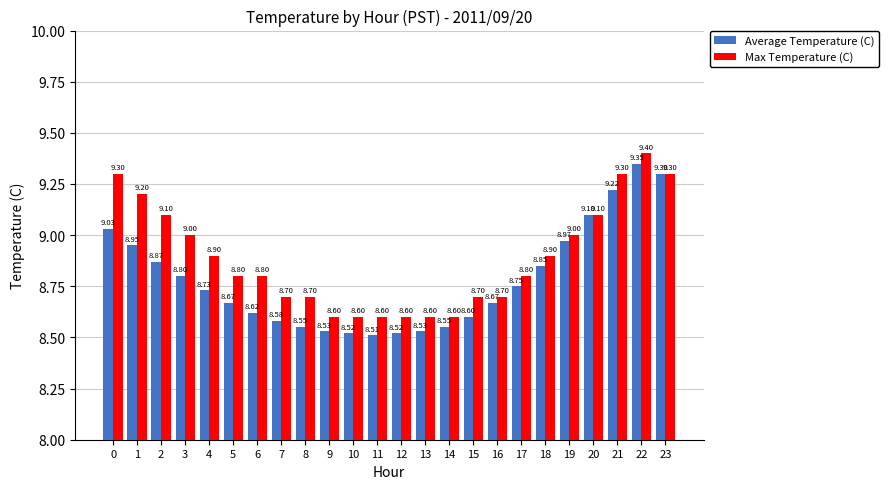

Count the Max Temperature (C) values in the range 8 to 9.

17